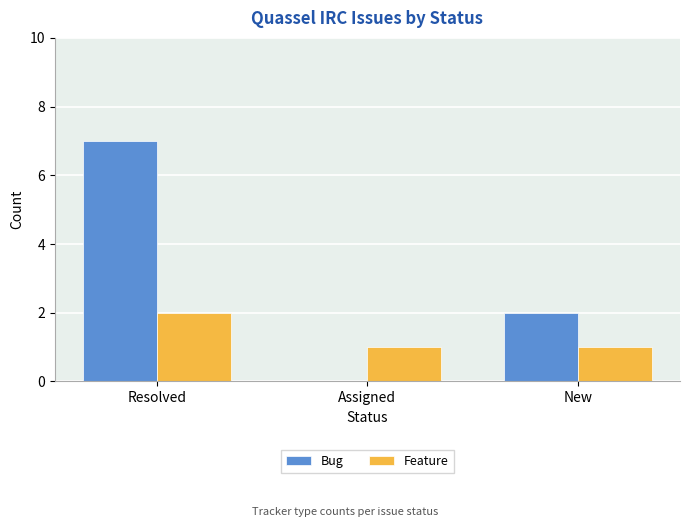

What is the sum of the Bug values at New and Resolved?

9